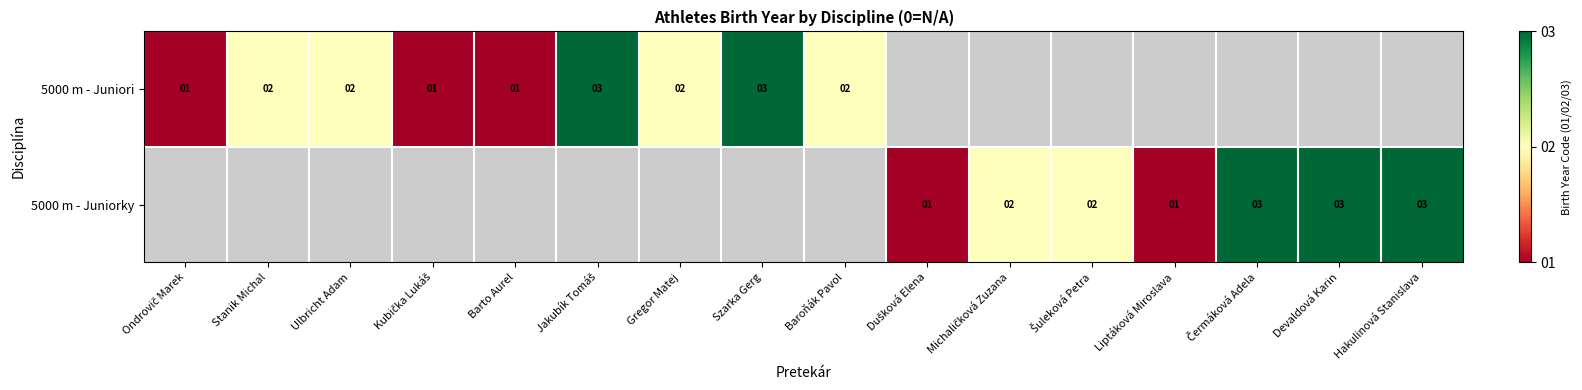

The value of 5000 m - Juniori at Baroňák Pavol is 1. True or false?

False